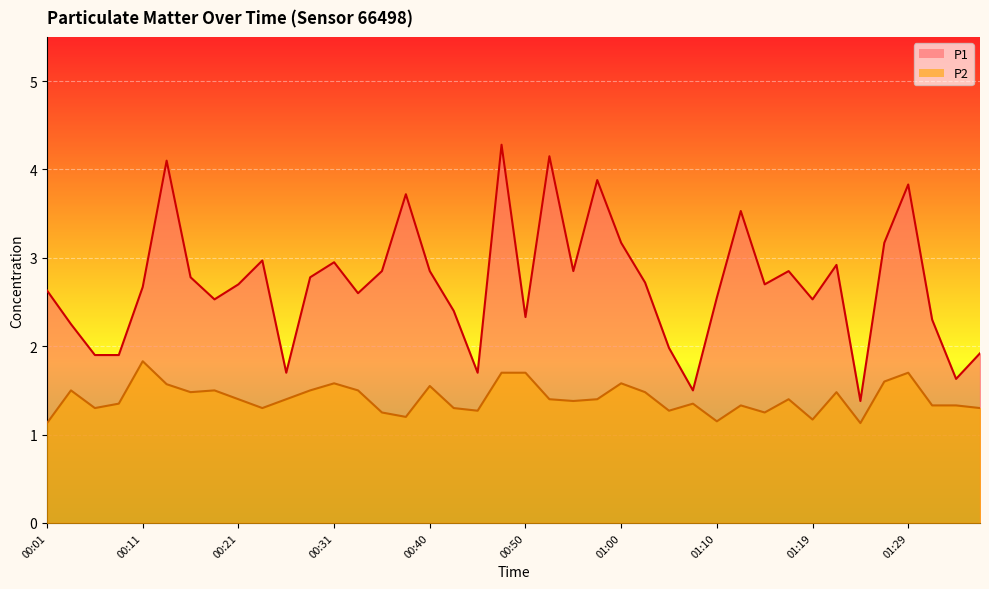

Which series has the largest total across all categories?

P1